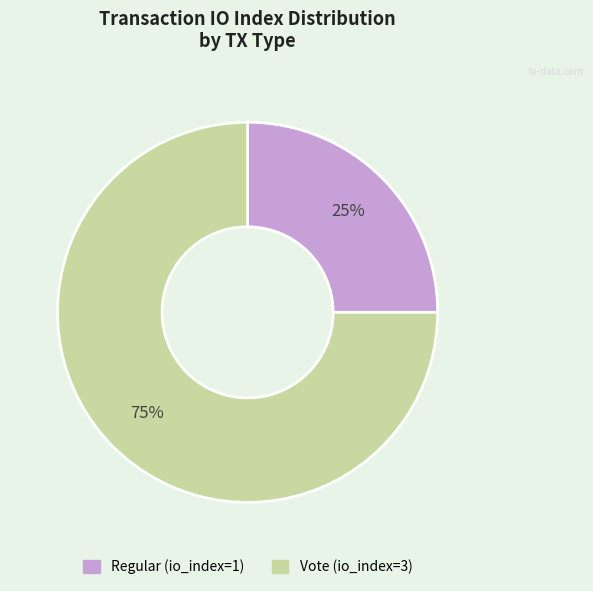

The Vote (io_index=3) slice represents 75% of the pie. True or false?

True